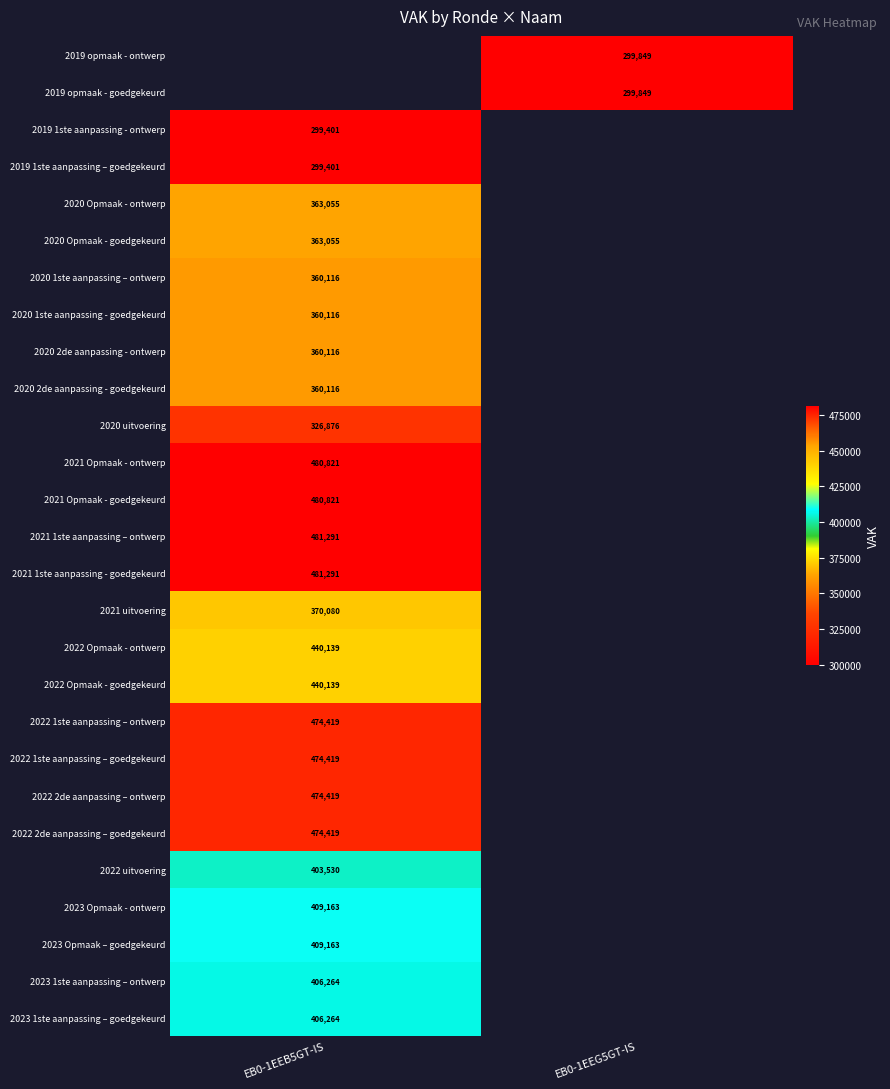

The value of 2019 opmaak - goedgekeurd at EB0-1EEG5GT-IS is 299849. True or false?

True